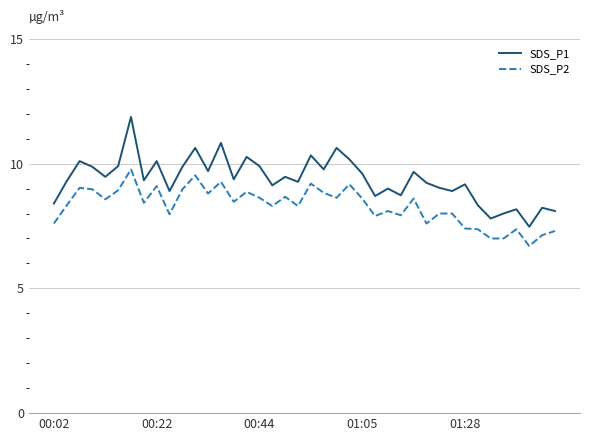

What is the difference between the maximum and minimum values in the SDS_P1 series?

4.4